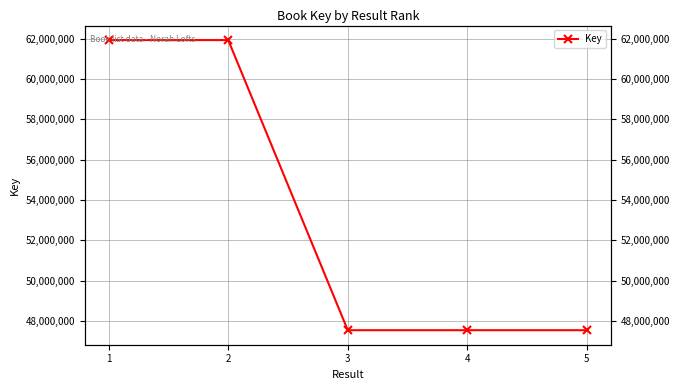

Which category has the highest value across all series?

1